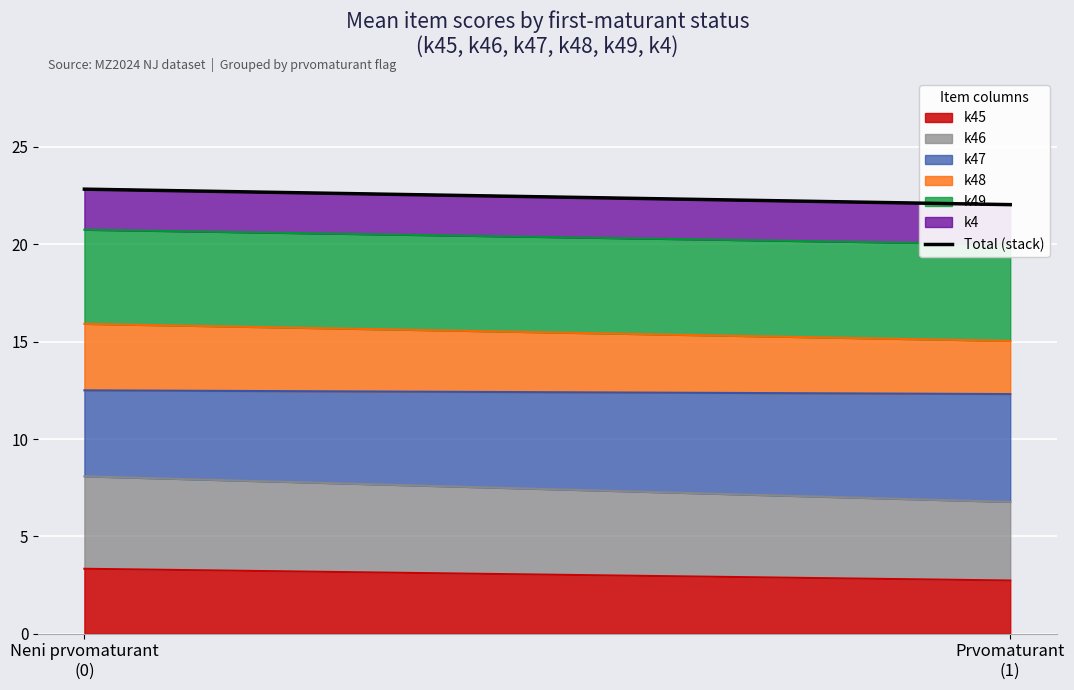

List the labels in order of value, largest first.

Neni prvomaturant
(0), Prvomaturant
(1)